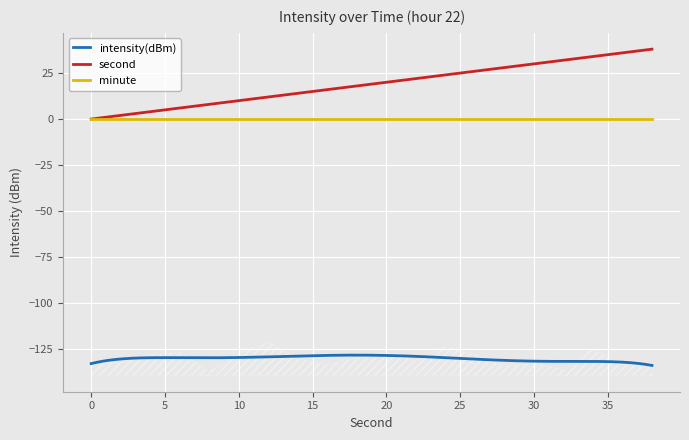

Reading left to right, what are all the values shown in this chart?

intensity(dBm): 0=-132.3	2=-132.4	4=-128.3	6=-126.9	8=-137.4	10=-127.6	12=-121.3	14=-130.6	16=-133.8	18=-130.0	20=-126.5	22=-131.8	24=-123.9	26=-128.1	28=-134.6	30=-132.9	32=-136.5	34=-125.3	36=-133.6	38=-134.3
minute: 0=0.0	2=0.0	4=0.0	6=0.0	8=0.0	10=0.0	12=0.0	14=0.0	16=0.0	18=0.0	20=0.0	22=0.0	24=0.0	26=0.0	28=0.0	30=0.0	32=0.0	34=0.0	36=0.0	38=0.0
second: 0=0.0	2=2.0	4=4.0	6=6.0	8=8.0	10=10.0	12=12.0	14=14.0	16=16.0	18=18.0	20=20.0	22=22.0	24=24.0	26=26.0	28=28.0	30=30.0	32=32.0	34=34.0	36=36.0	38=38.0